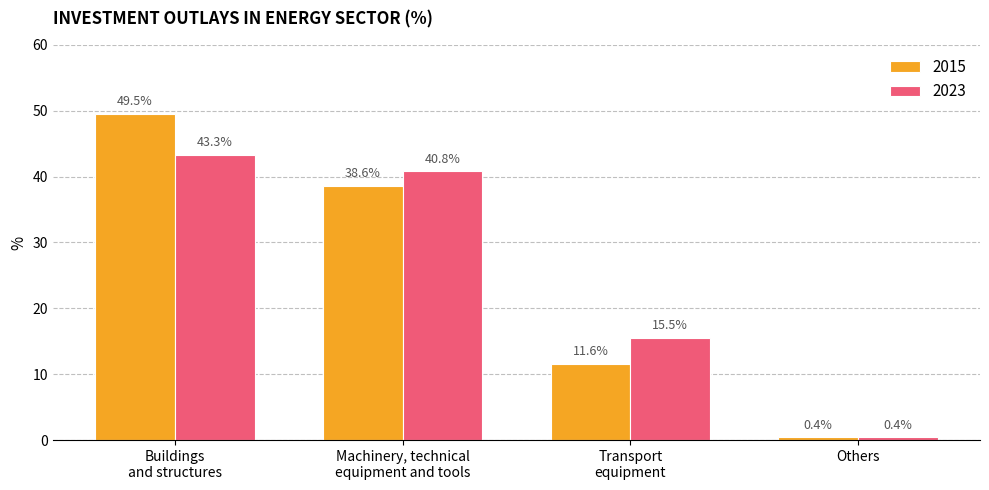

How many bars are there in total?

8